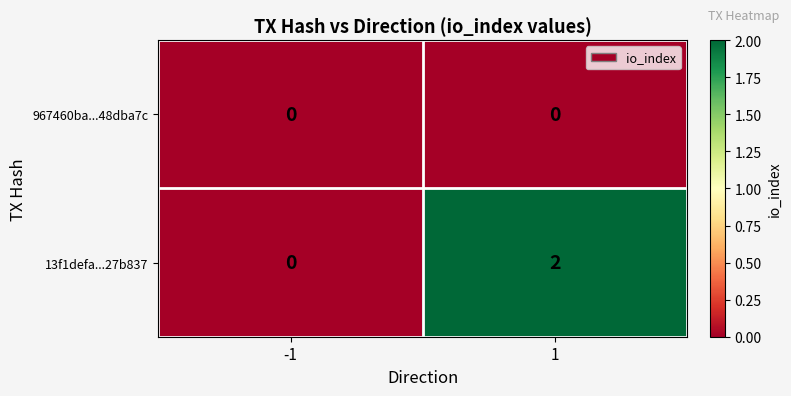

Rank the series at 1 from highest to lowest value.

13f1defa...27b837, 967460ba...48dba7c